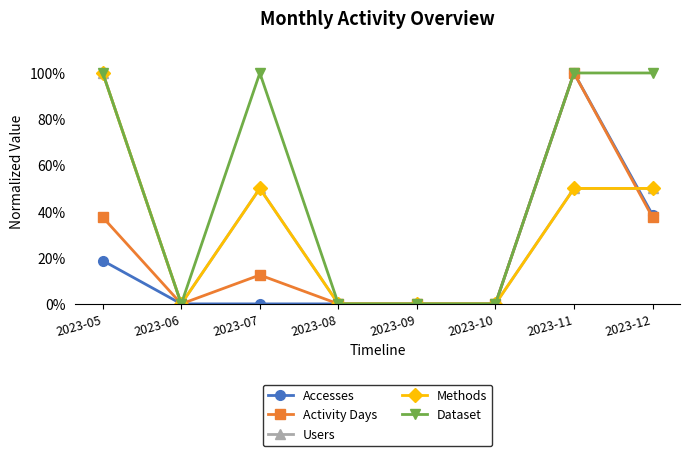

Is this an area chart (filled region under the line)?

No